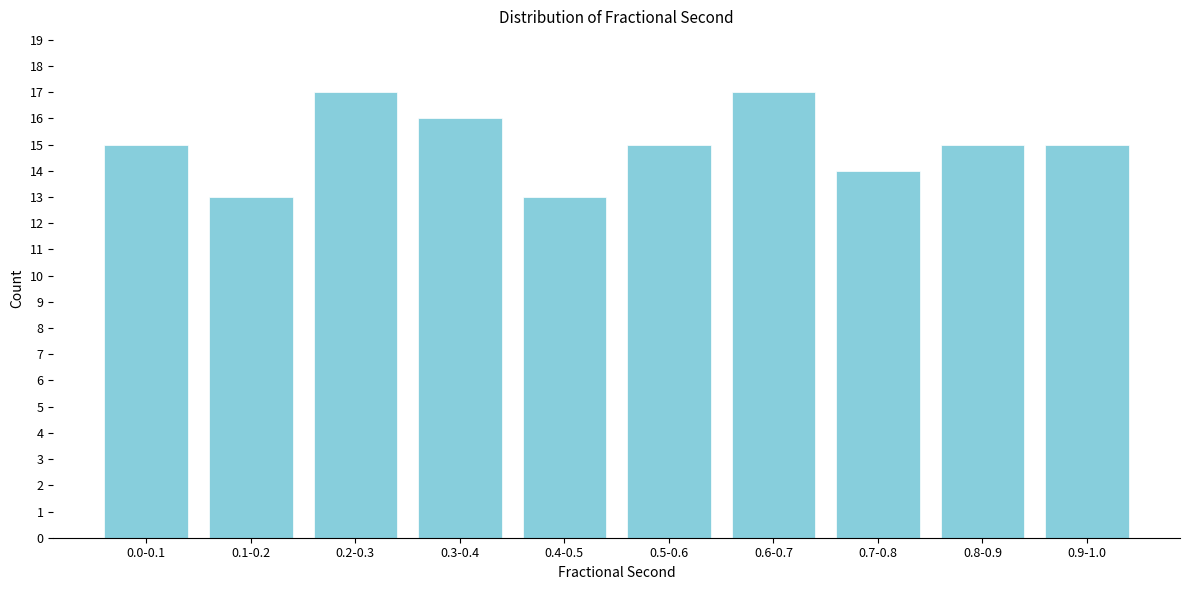

Reading left to right, transcribe all the data shown in this chart.

15	13	17	16	13	15	17	14	15	15